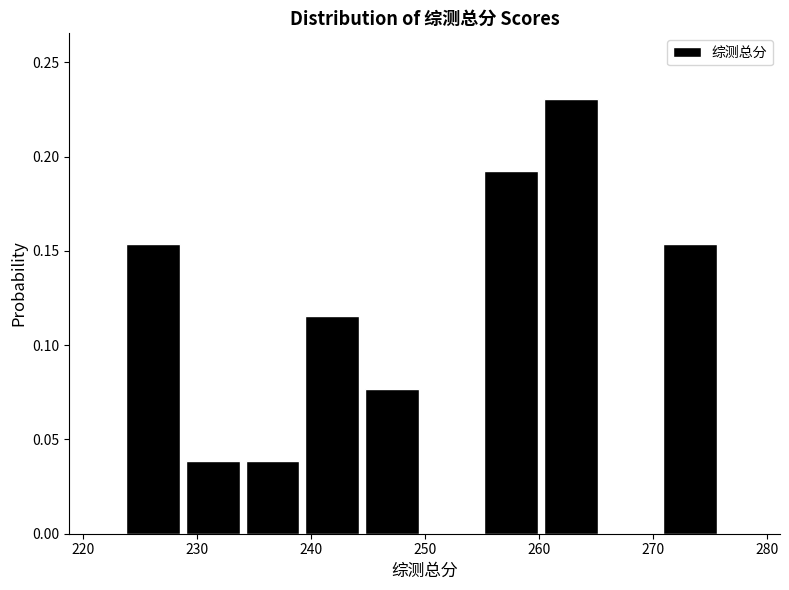

Reading left to right, transcribe this chart: for each bar, give the range it covers on the x-axis and its height. Neither the bar edges nor the heights are printed on the chart, so give them approximately, as read against the axes.

224 to 229: 0.155
229 to 234: 0.040
234 to 239: 0.040
239 to 245: 0.115
245 to 250: 0.075
250 to 255: 0
255 to 260: 0.190
260 to 266: 0.230
266 to 271: 0
271 to 276: 0.155